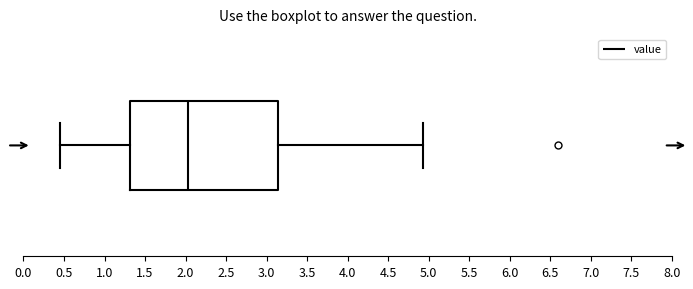

Transcribe this box plot: give where the median line is, the range the box spans, and where the two whiskers end, as read against the x-axis. The values are not printed on the chart, so give them approximately, as read against the axis.

median 2.05, box 1.30 to 3.15, whiskers 0.45 to 4.95